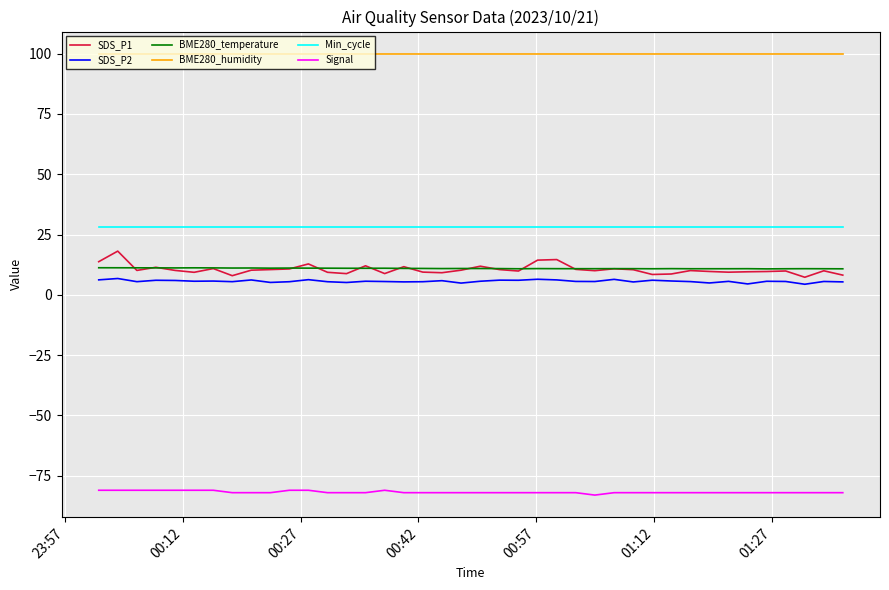

Which series has the largest total across all categories?

BME280_humidity